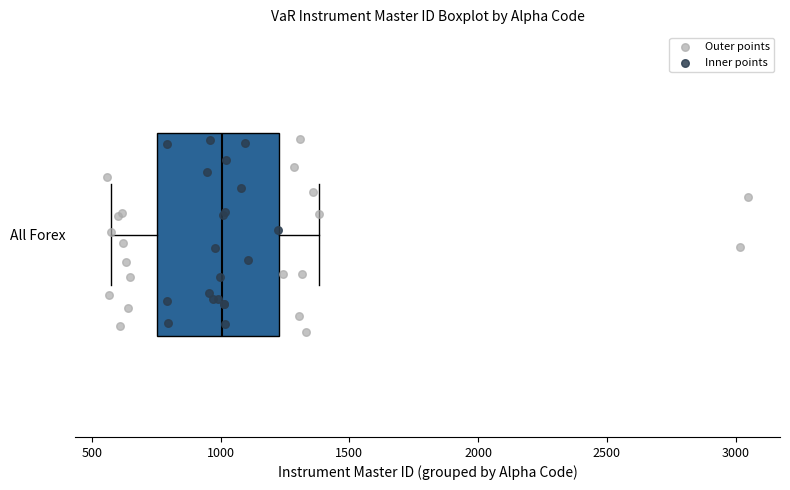

Read this box plot against the x-axis: the position of the median line, the range covered by the box, and the ends of both whiskers. The values are not printed on the chart, so give them approximately, as read against the axis.

median 1000, box 750 to 1250, whiskers 600 to 1400